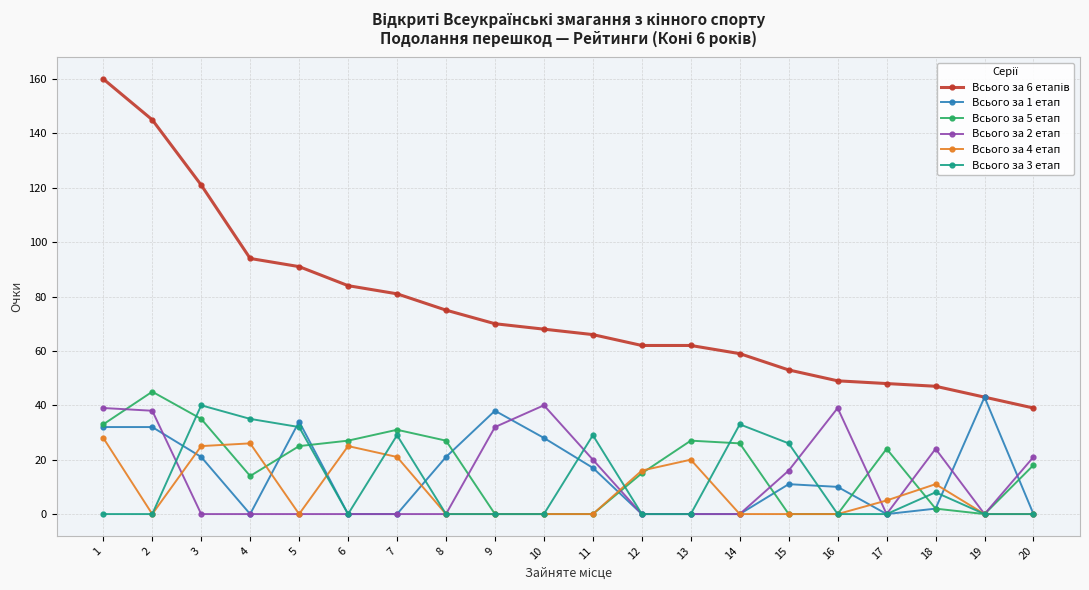

The Всього за 1 етап series shows 46 at 1. True or false?

False